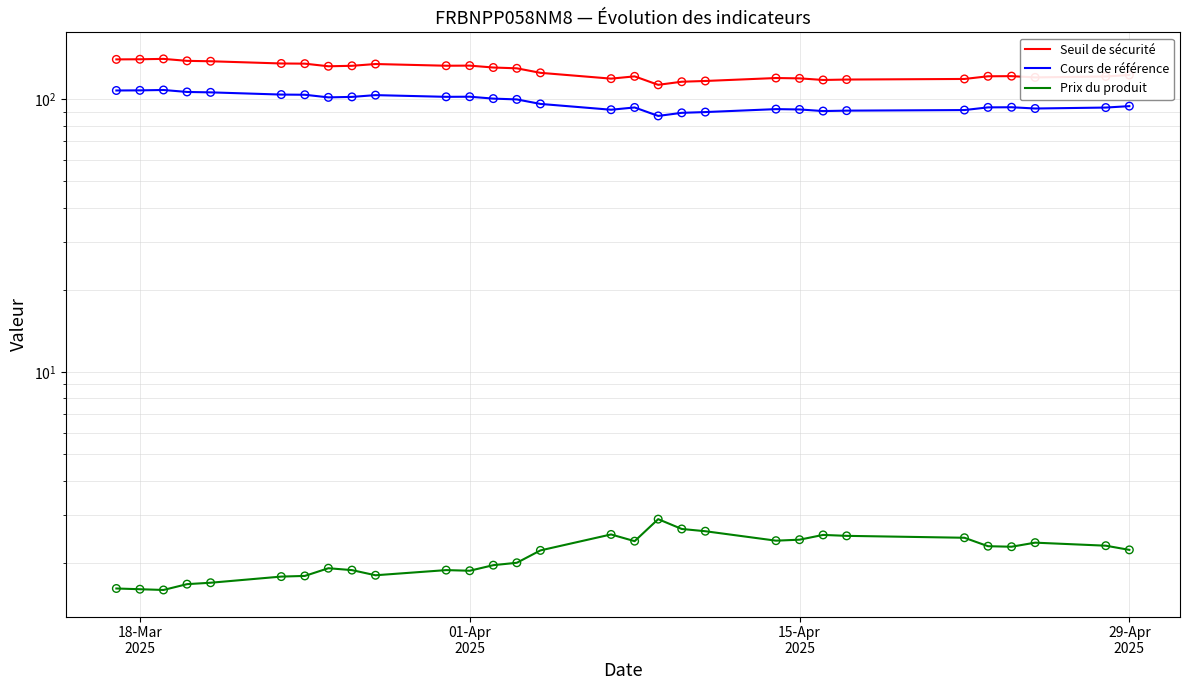

Which series has the widest spread of Y values?

Seuil de sécurité